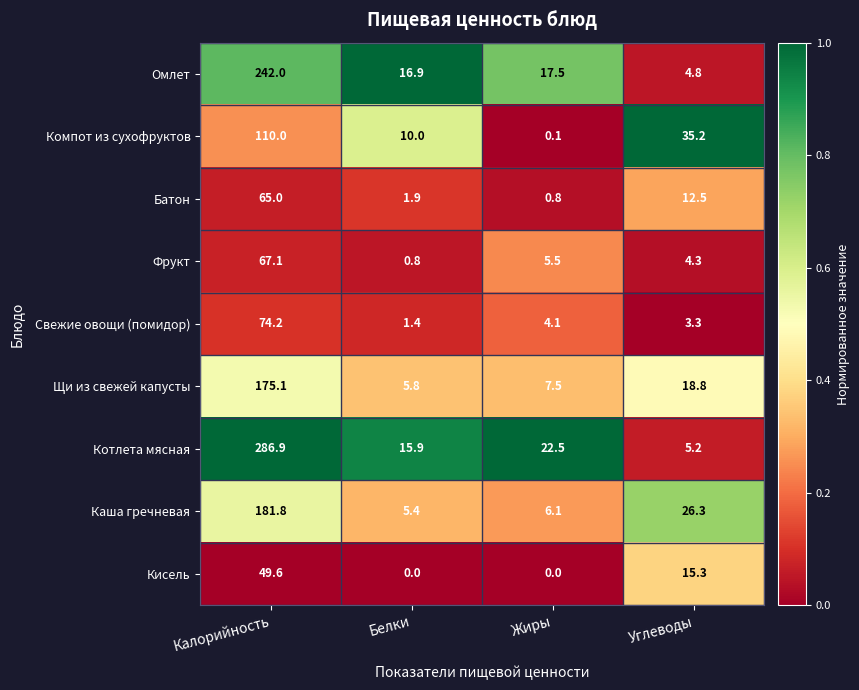

Which series has the widest spread of values?

Котлета мясная